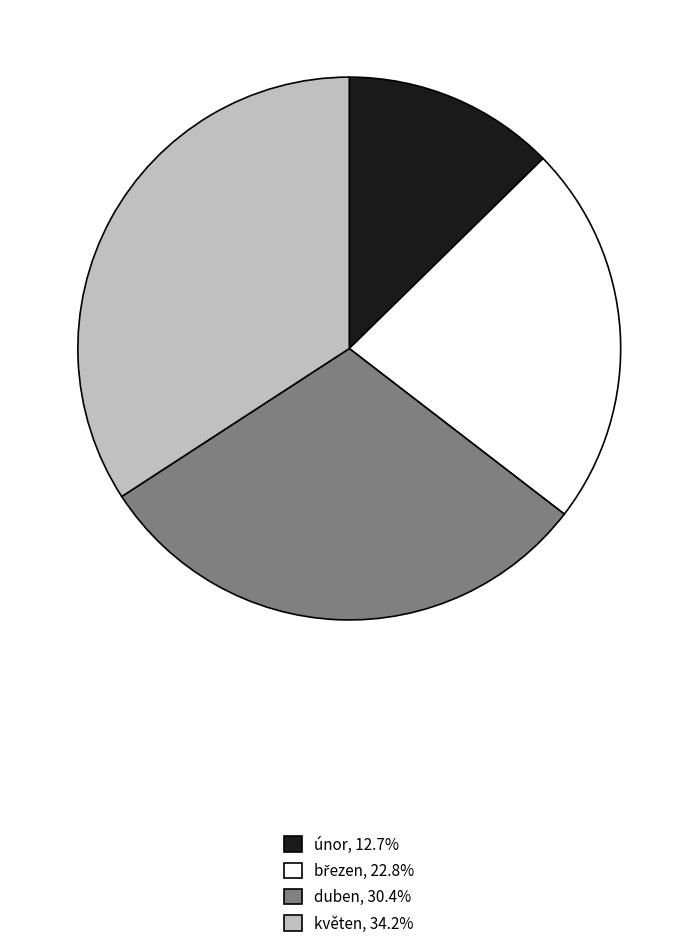

Does květen account for over 50% of the chart?

No